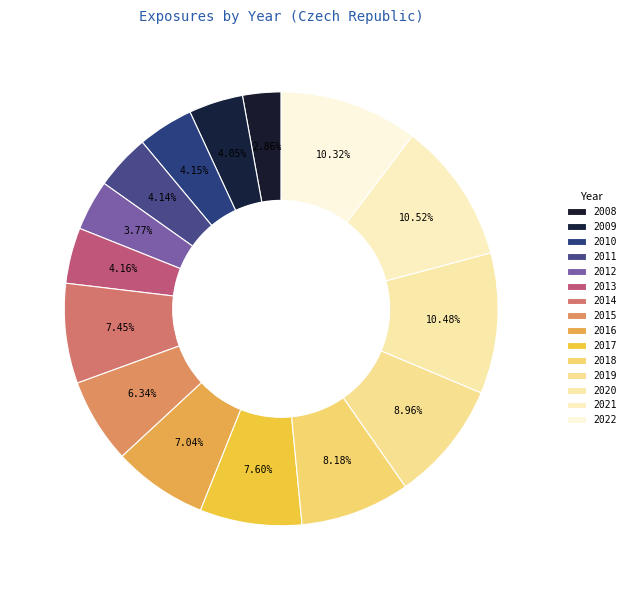

To the nearest percent, what percentage of the pie is 2013?

4%